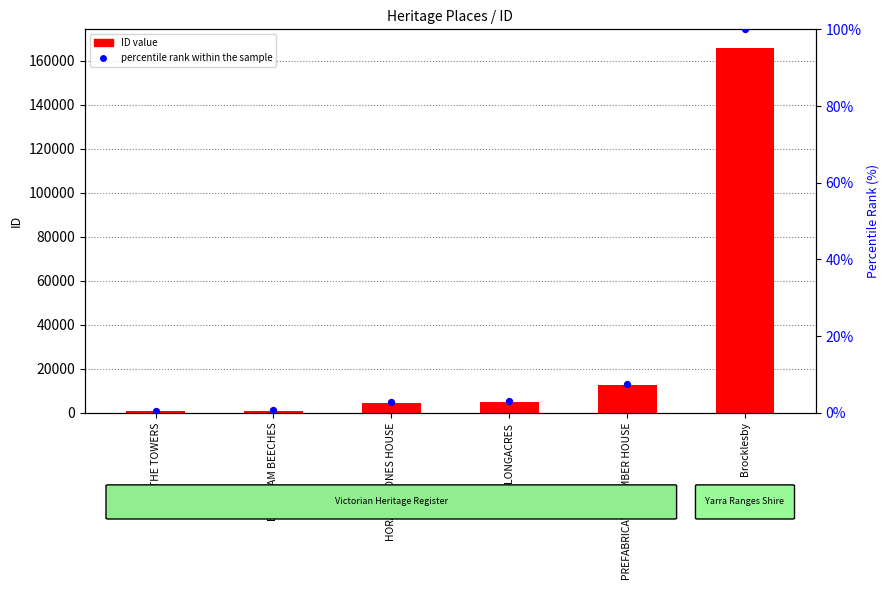

At which category is the sum across all series the highest?

Brocklesby